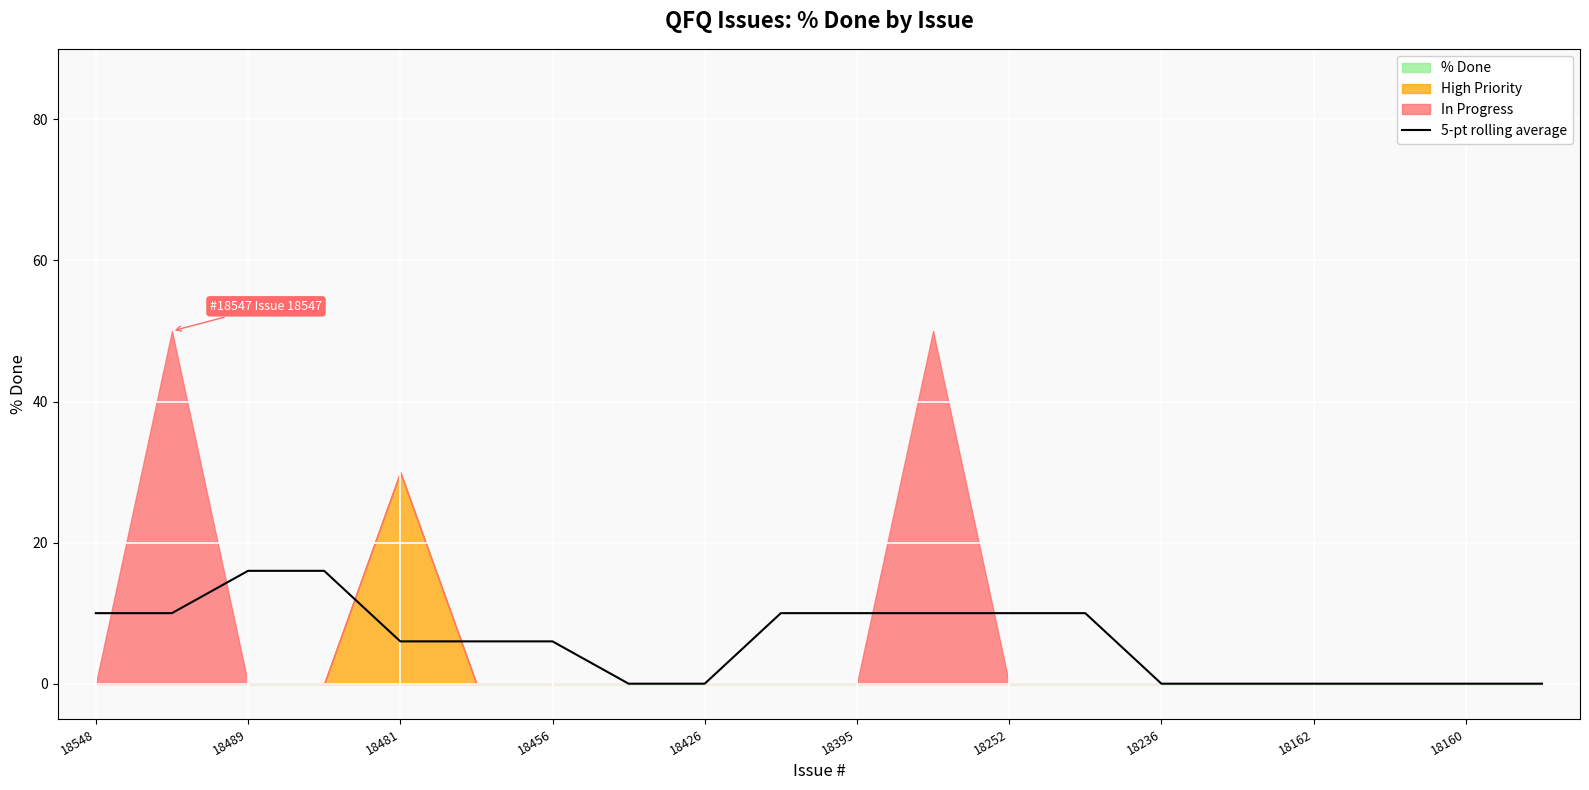

The value of 5-pt rolling average at 18481 is 9. True or false?

False